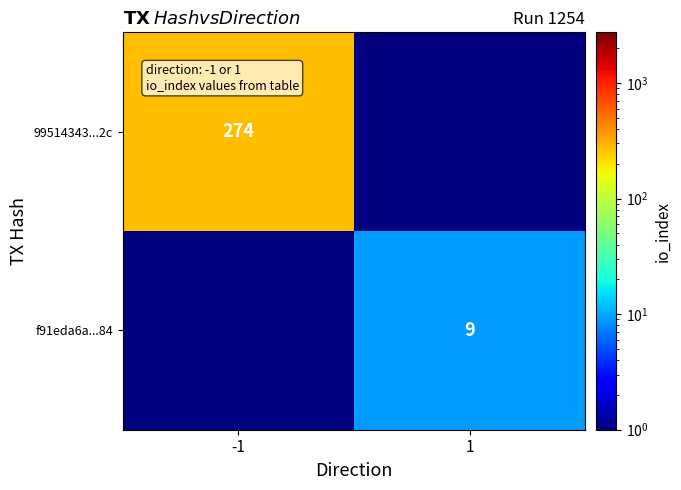

Is the value of f91eda6a...84 at 1 greater than the value of 99514343...2c at -1?

No